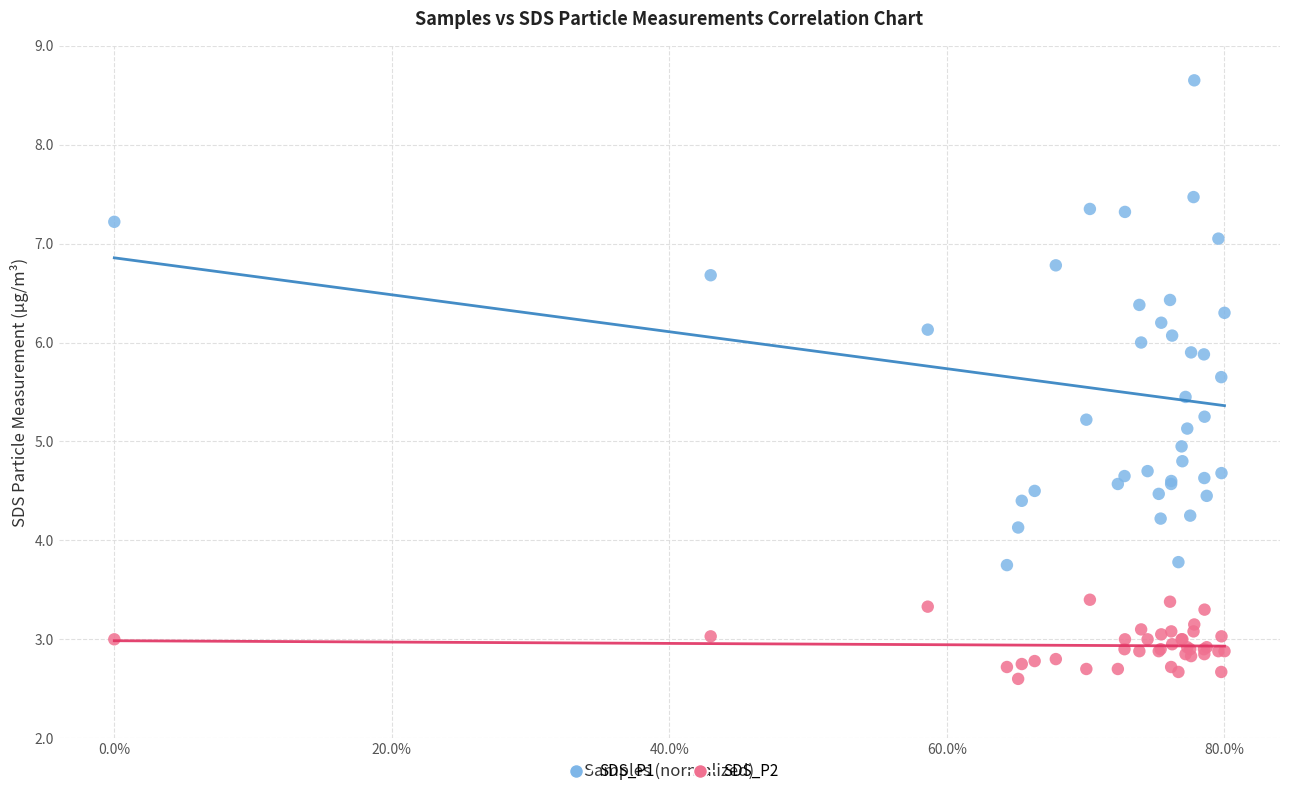

Which series reaches the maximum Y coordinate?

SDS_P1